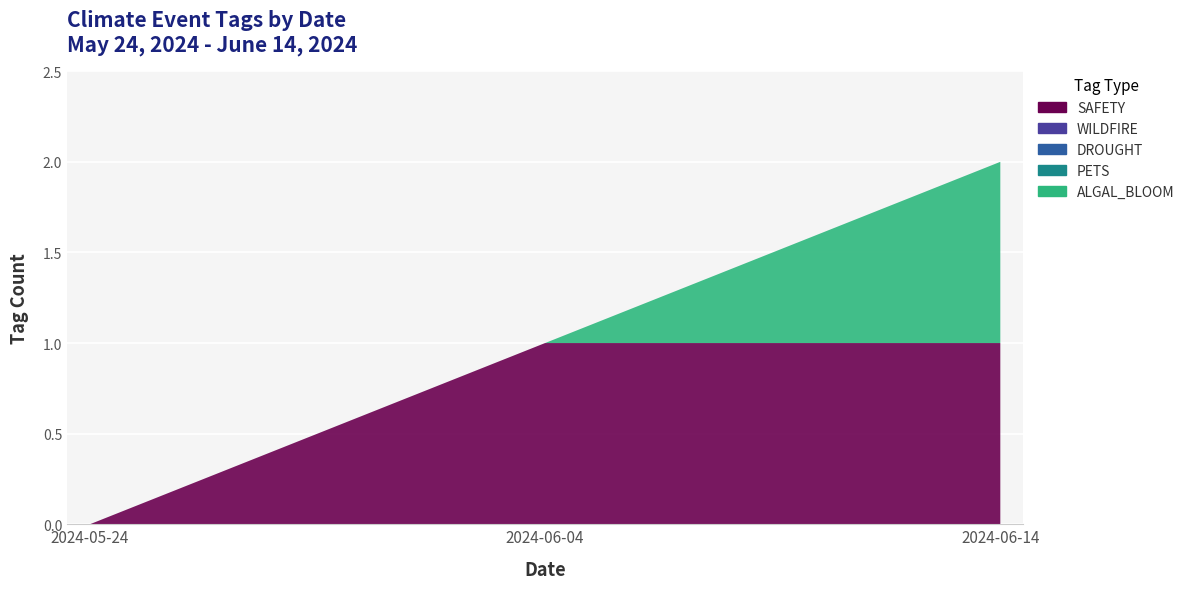

Reading left to right, transcribe all the data shown in this chart.

SAFETY: 0	1	1
WILDFIRE: 0	0	0
DROUGHT: 0	0	0
PETS: 0	0	0
ALGAL_BLOOM: 0	0	1